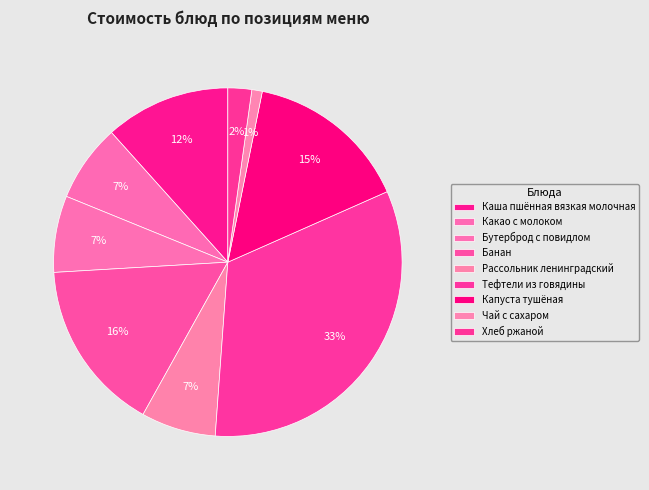

Count the number of slices in the pie.

9